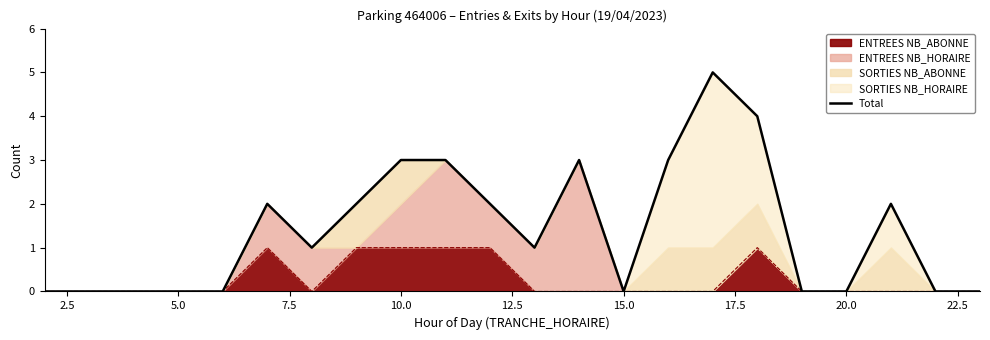

True or false: the data shows -2 at 20.0.

False